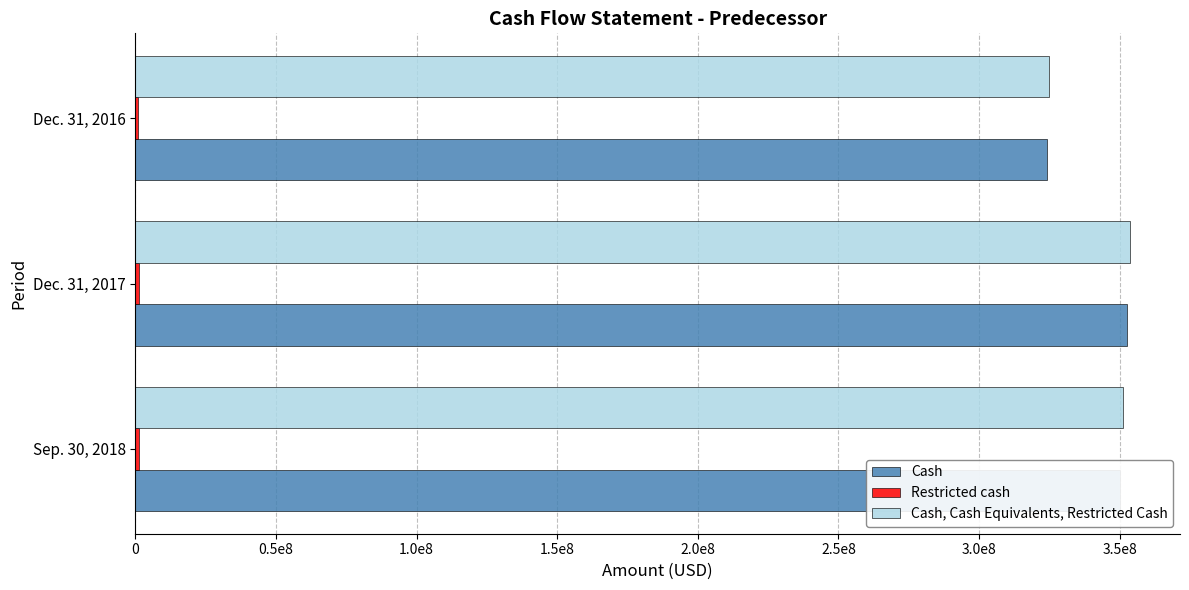

Which series has the widest spread of values?

Cash, Cash Equivalents, Restricted Cash